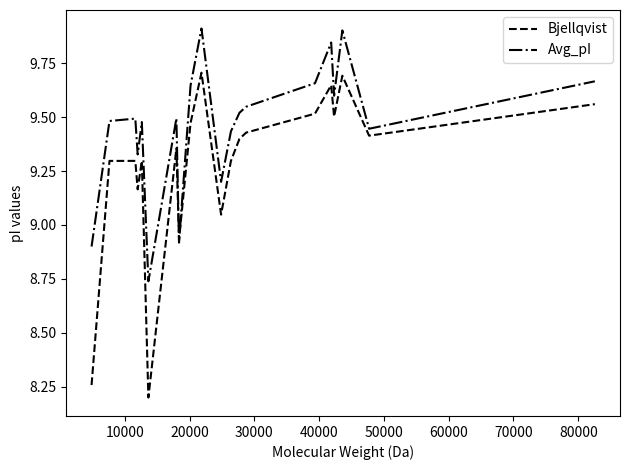

What is the smallest value displayed?

8.2